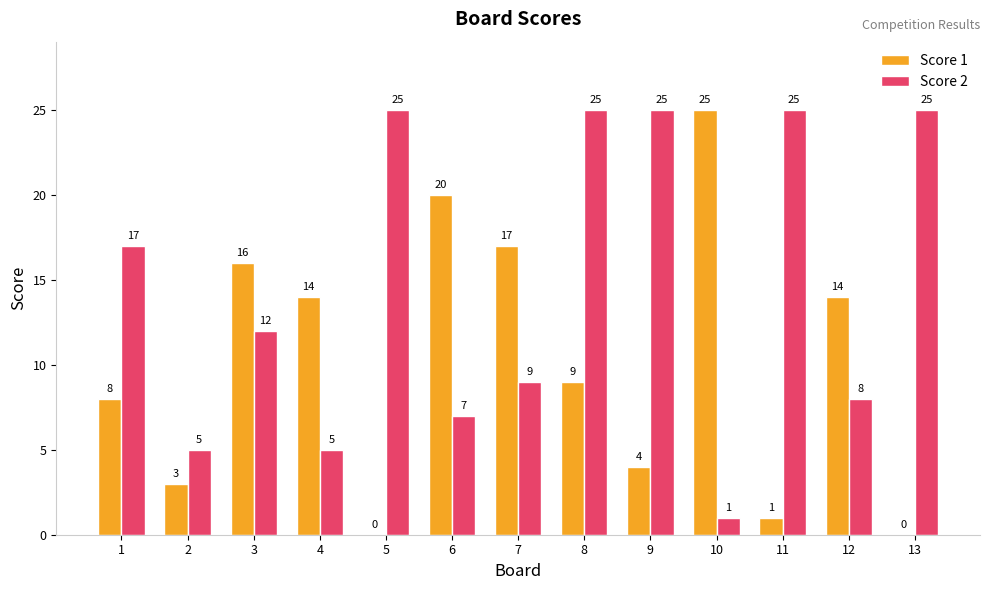

At which label does Score 2 first exceed 12?

1